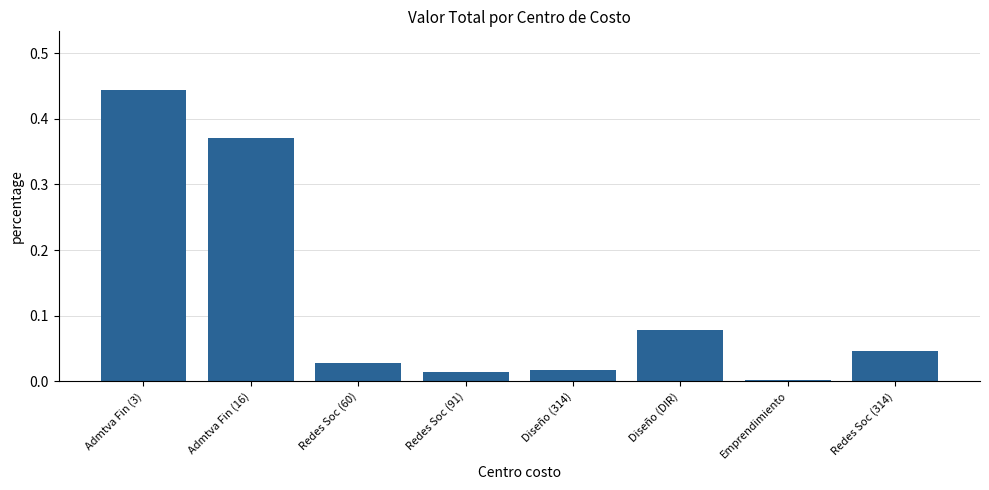

Are the bars horizontal?

No